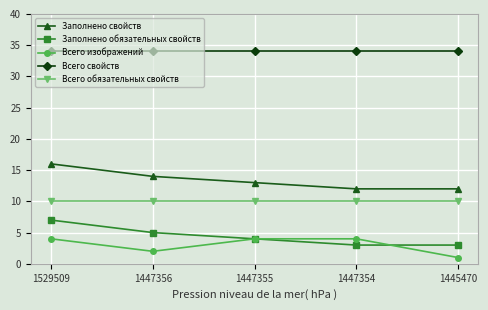

What is the value of the Заполнено обязательных свойств point at the 2nd from the left?

5